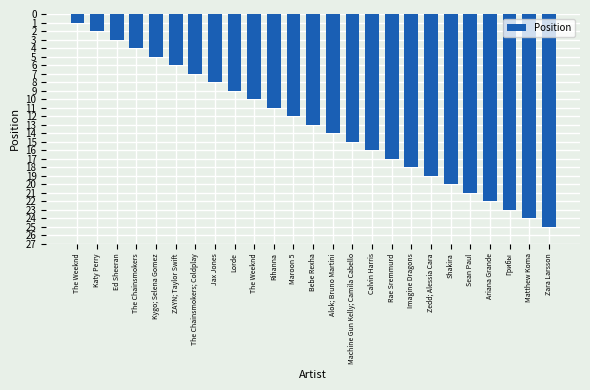

What is the change in value from Kygo; Selena Gomez to Zara Larsson?

+20